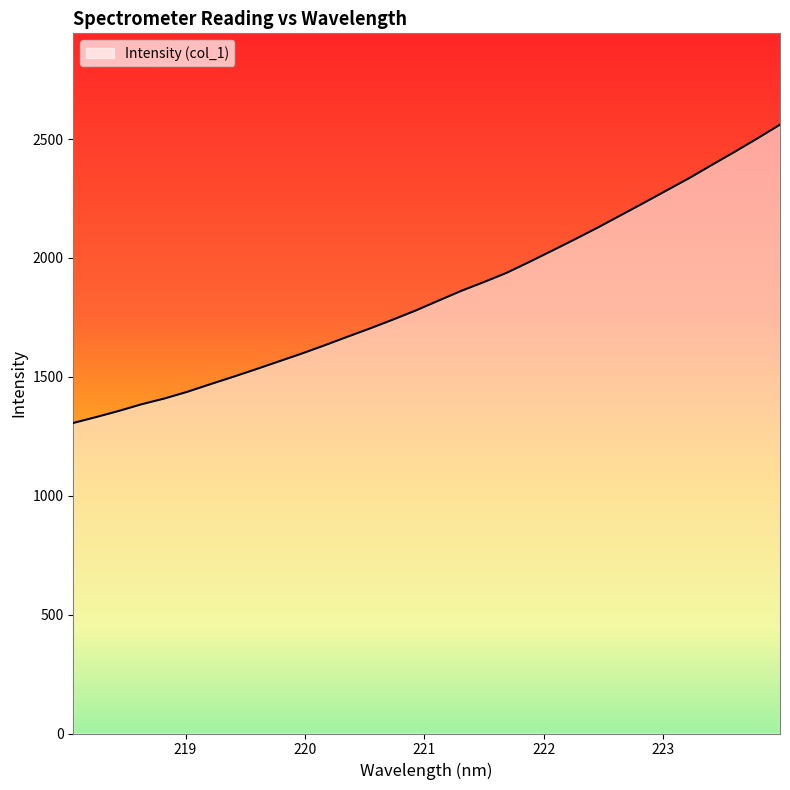

What is the average value?

1846.0